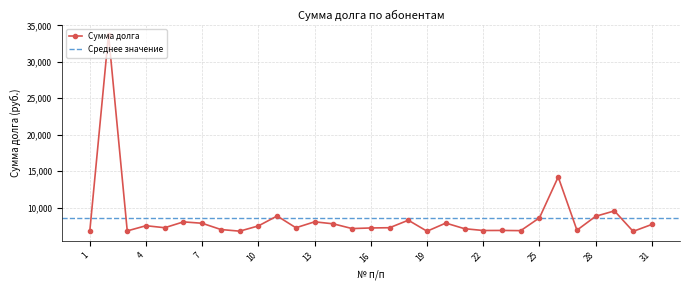

What is the greatest value displayed?

33738.4